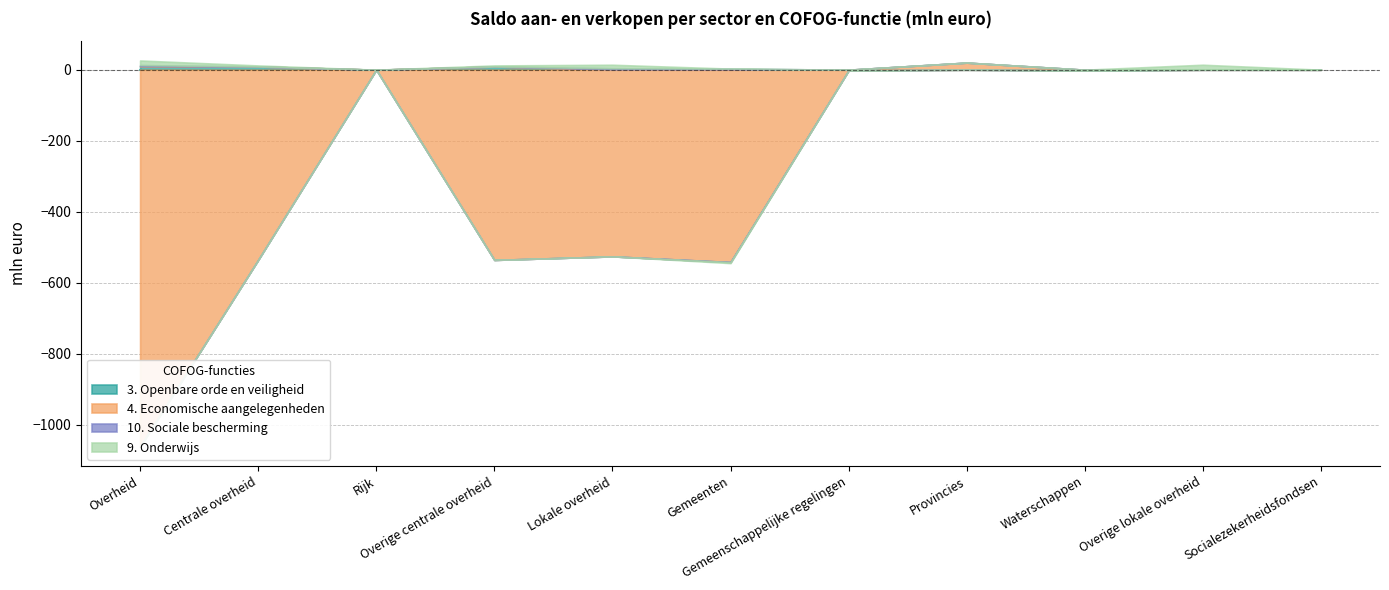

List the labels in order of 9. Onderwijs value, smallest first.

Gemeenten, Rijk, Gemeenschappelijke regelingen, Provincies, Waterschappen, Socialezekerheidsfondsen, Centrale overheid, Overige centrale overheid, Lokale overheid, Overheid, Overige lokale overheid